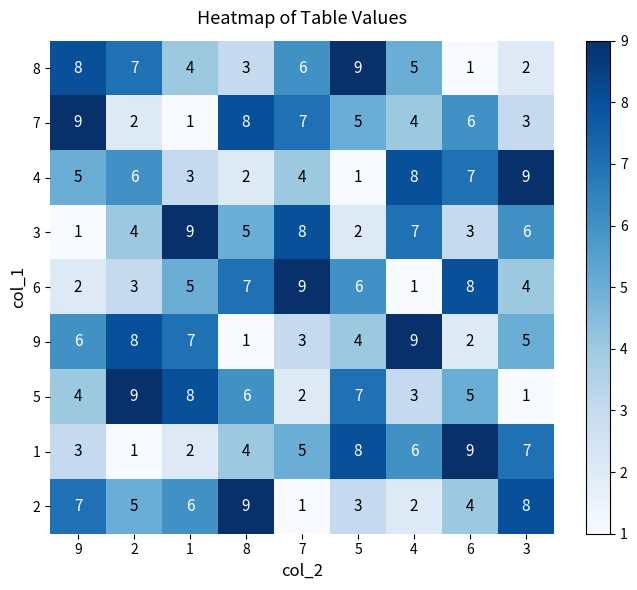

At which label does 8 first exceed 5?

9